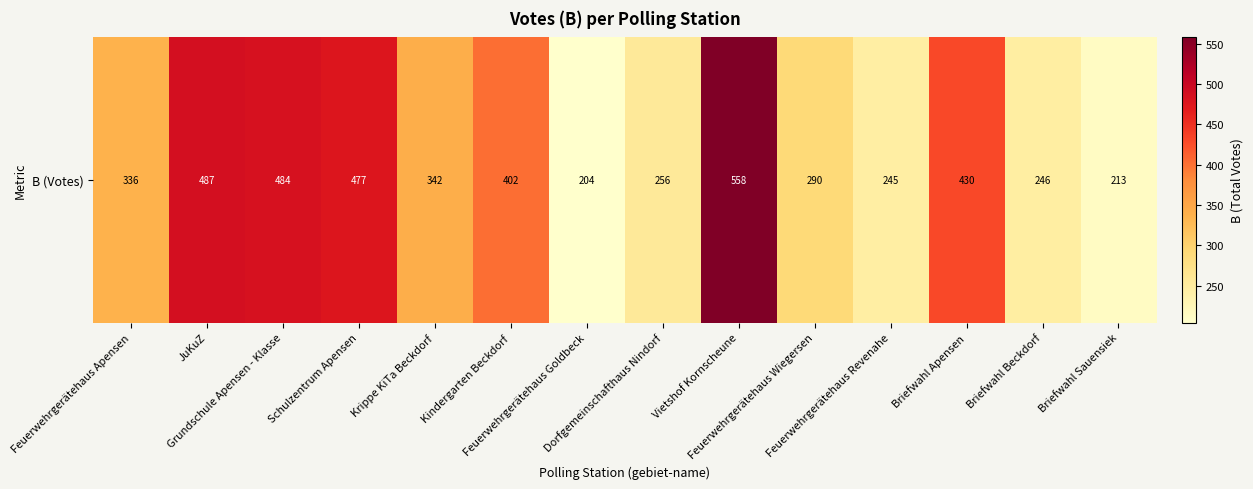

Which category has the highest value across all series?

Vietshof Kornscheune